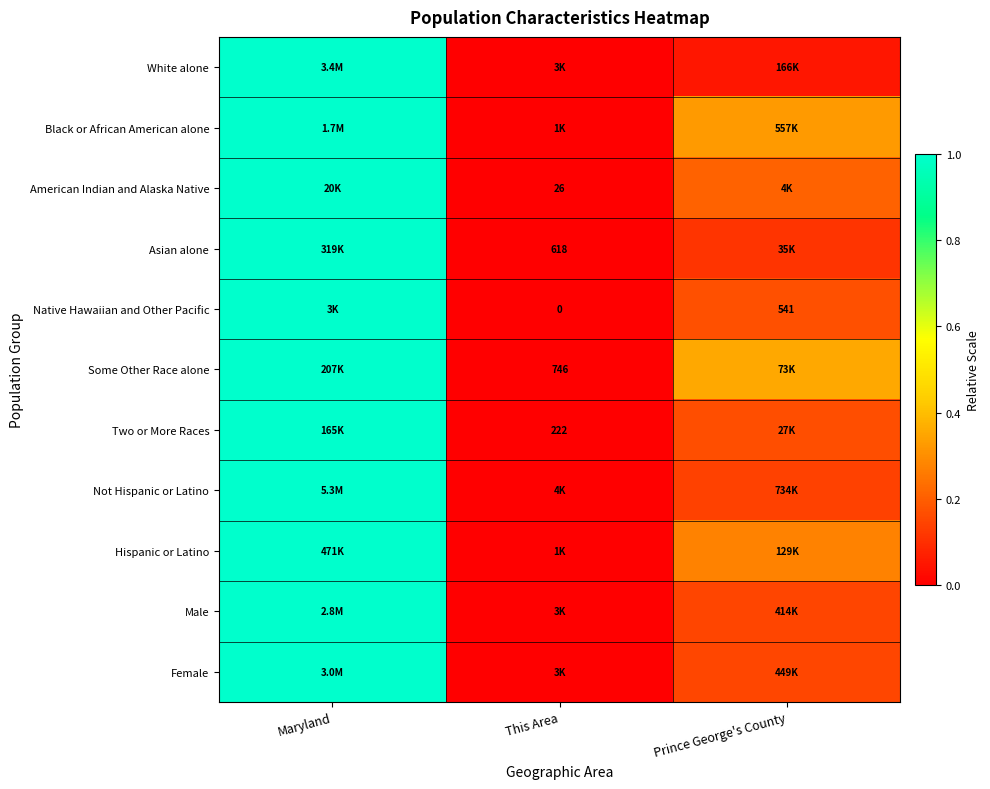

At how many categories does at least one series exceed 0?

3